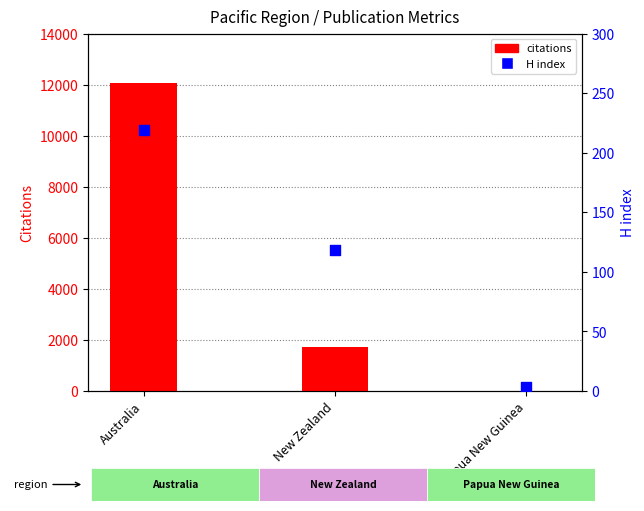

At how many categories does at least one series exceed 12006?

1